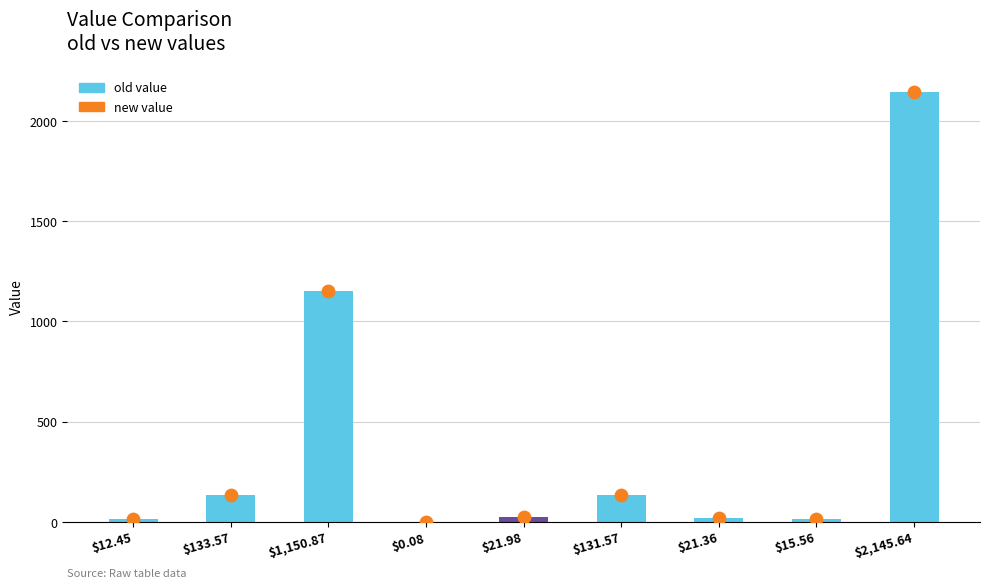

Which series has the largest Y range (max minus min)?

old value